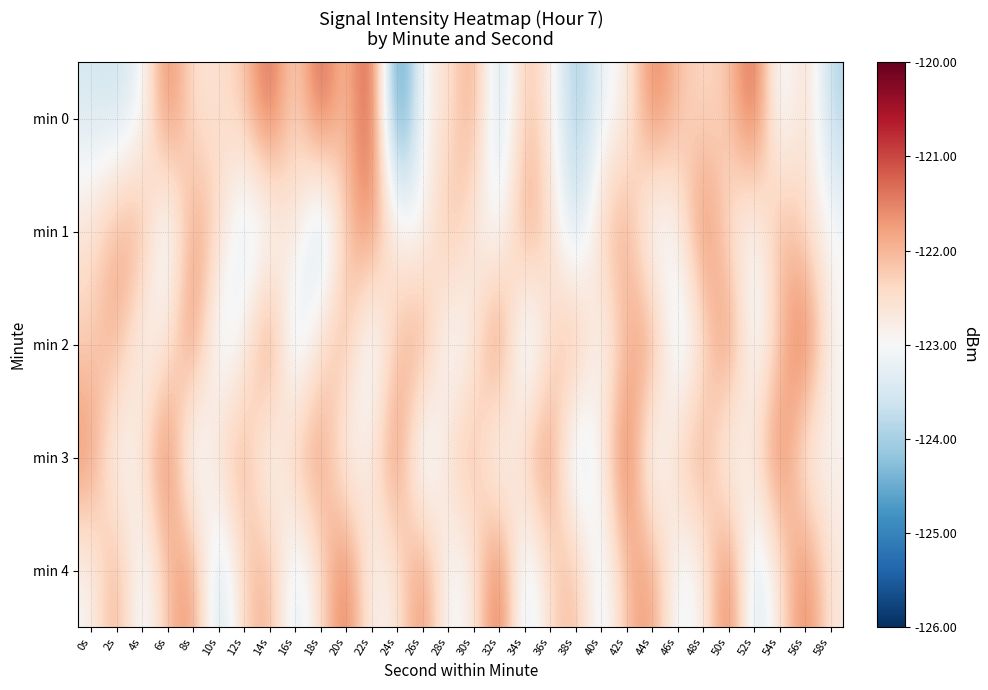

Which series changed the most between 52s and 56s?

min 4